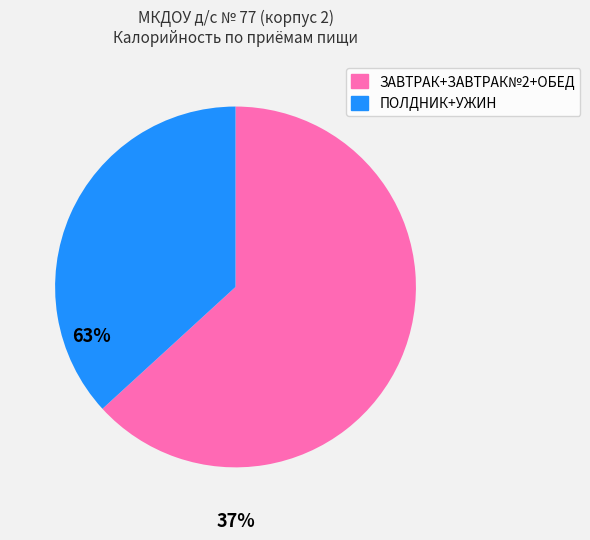

Is there a majority slice in this chart?

Yes